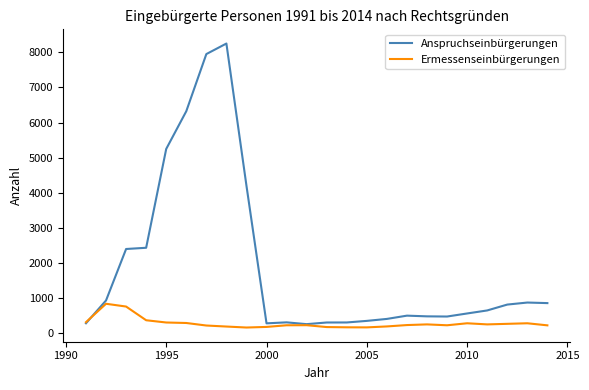

List the series in order of their overall mean, lowest first.

Ermessenseinbürgerungen, Anspruchseinbürgerungen